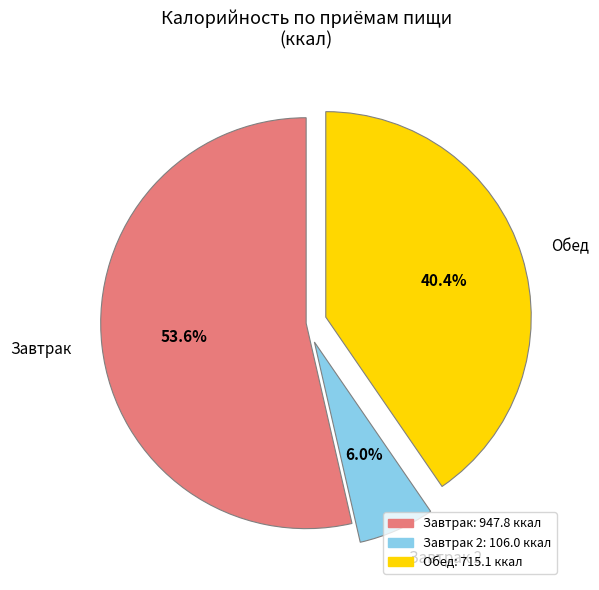

What is the smallest slice in the pie chart?

Завтрак 2